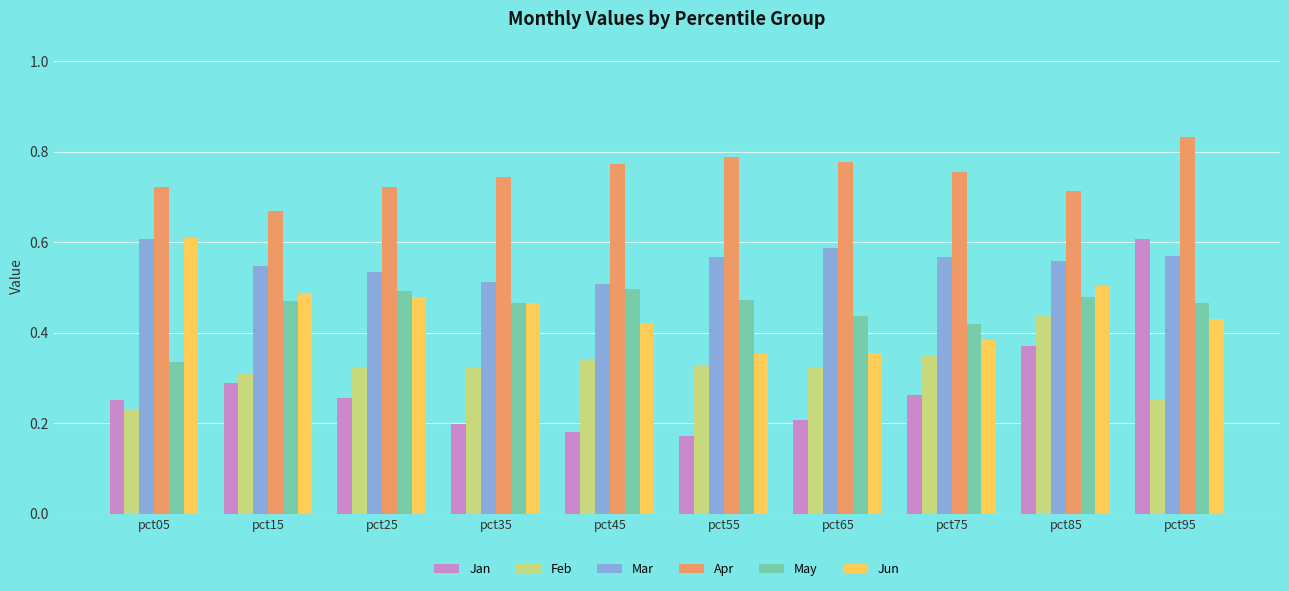

At how many categories does at least one series exceed 0?

10